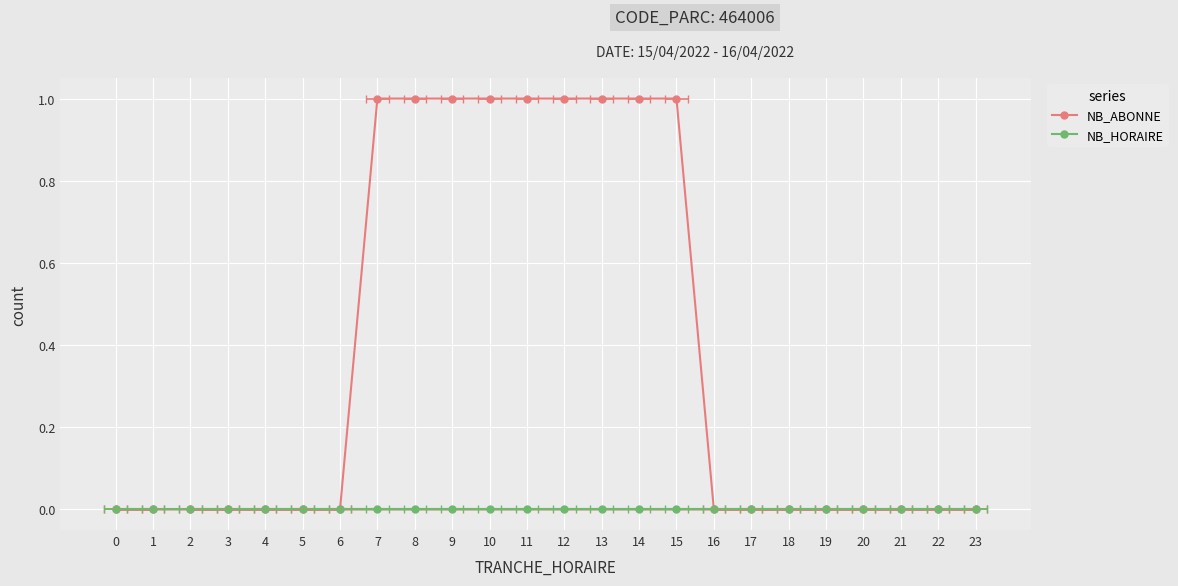

True or false: NB_ABONNE and NB_HORAIRE cross at least once.

False